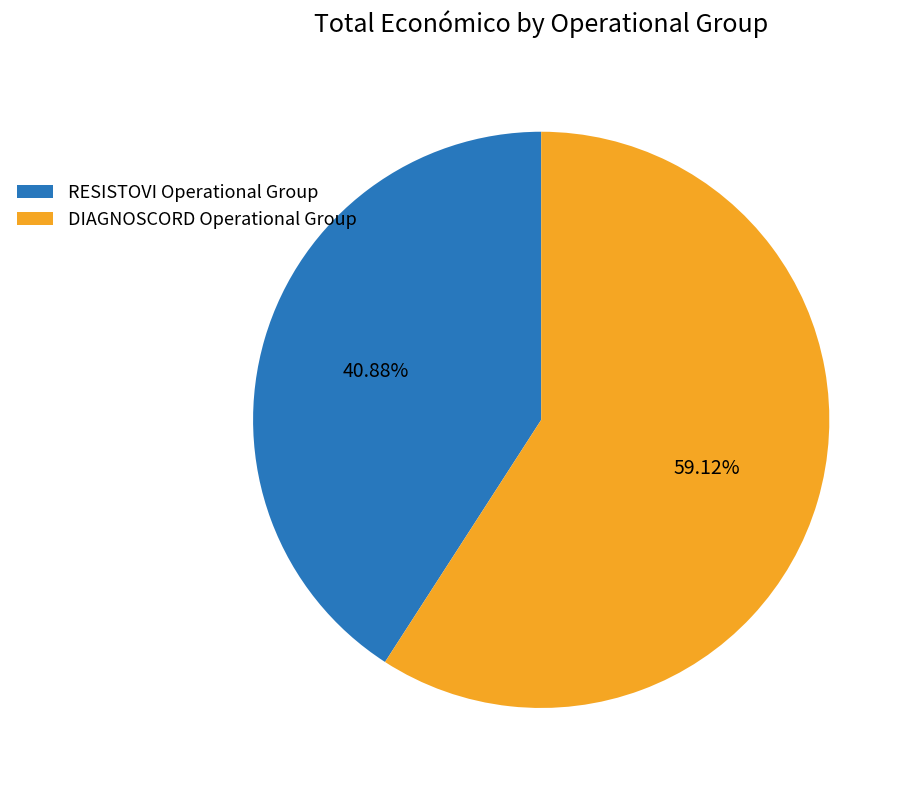

Is it true that RESISTOVI Operational Group is 41% of the pie?

True